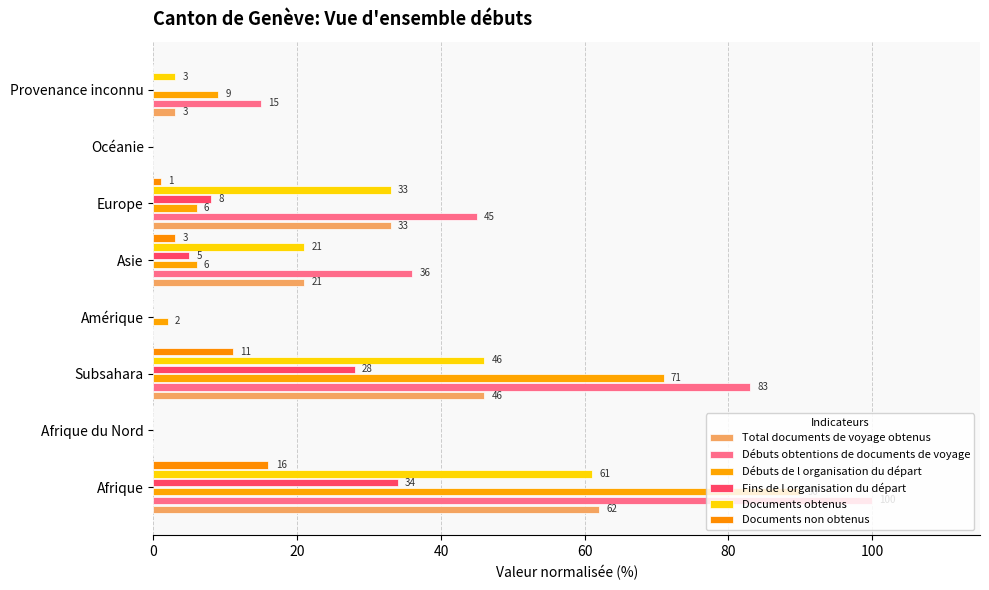

How many categories are shown in the chart?

8